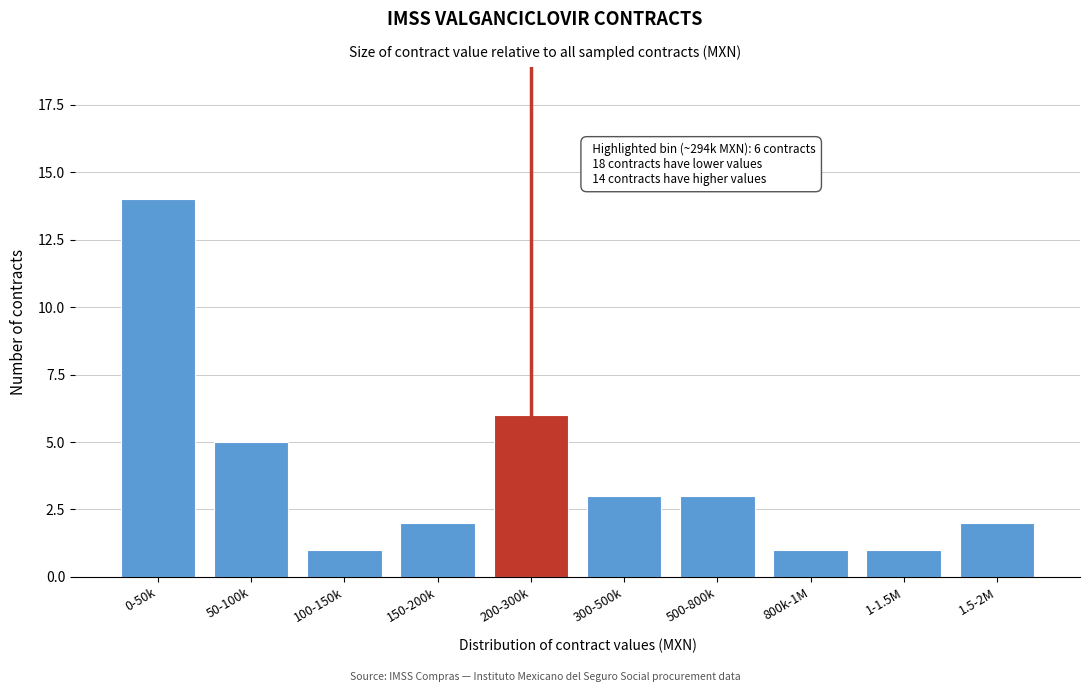

Reading left to right, what are all the values shown in this chart?

14	5	1	2	6	3	3	1	1	2